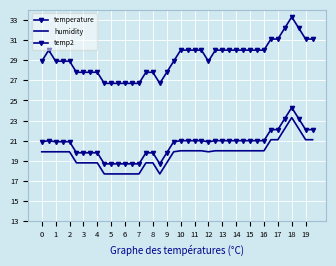

At which label does humidity reach its peak?

18